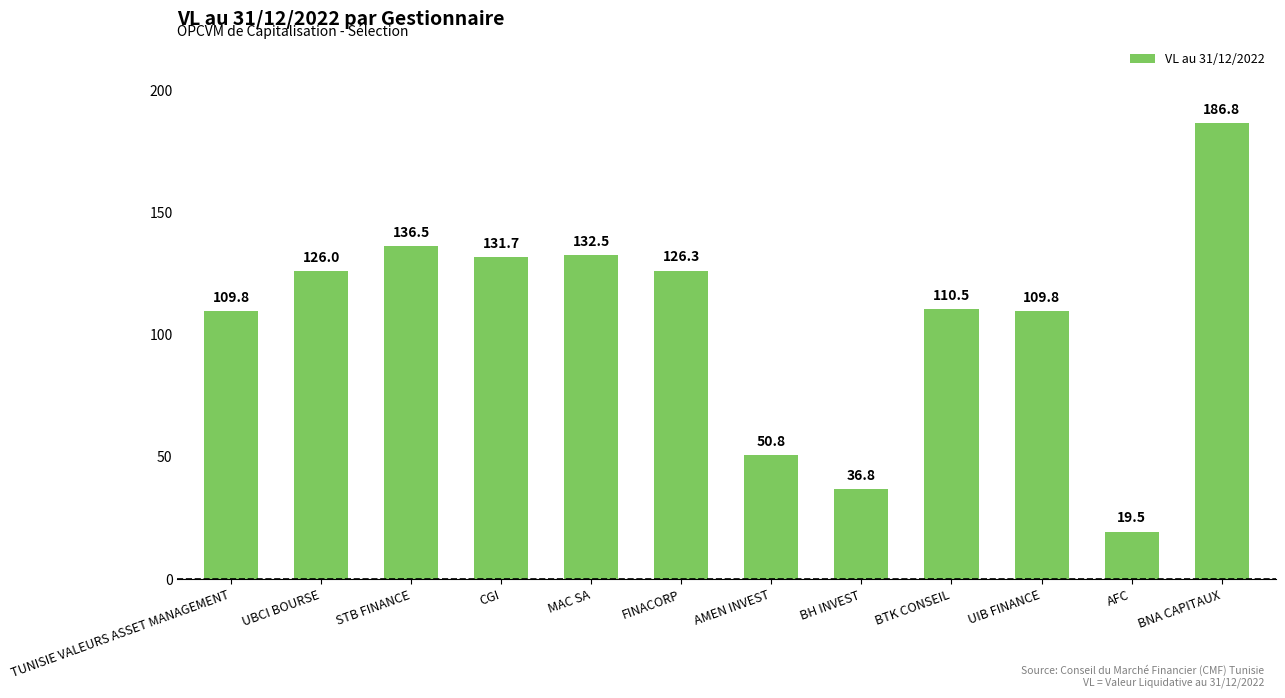

Is it true that the value at MAC SA is 132.5?

True